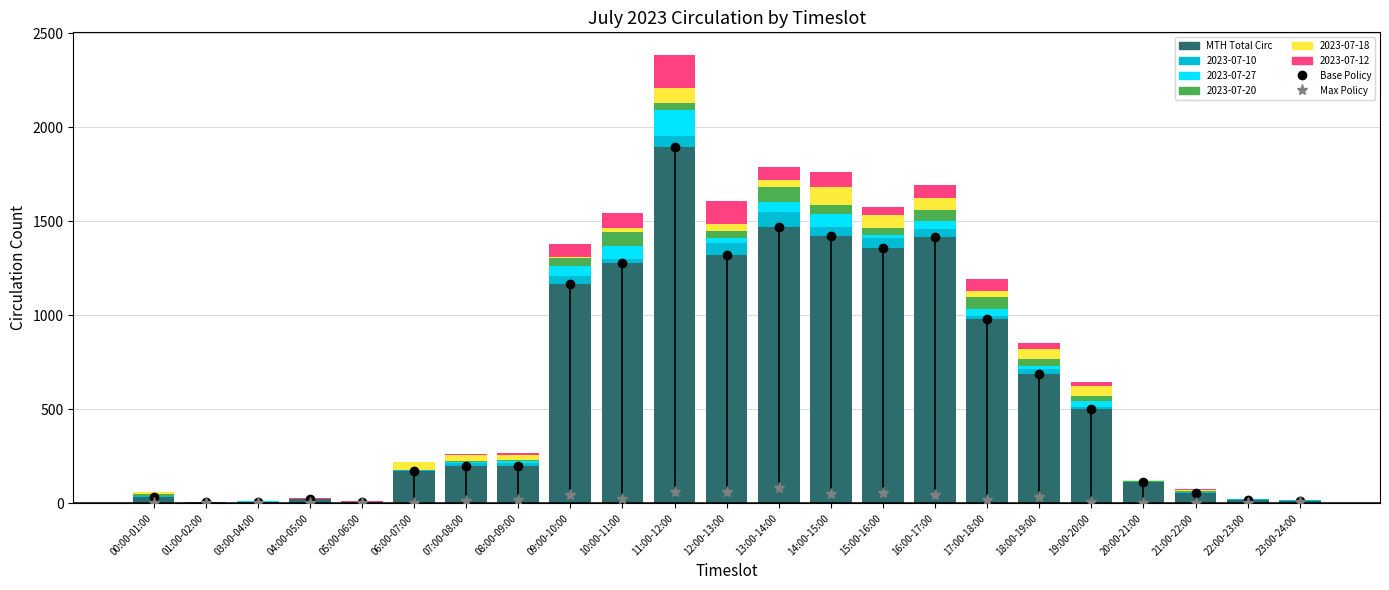

True or false: MTH Total Circ has a value of 605 at 17:00-18:00.

False